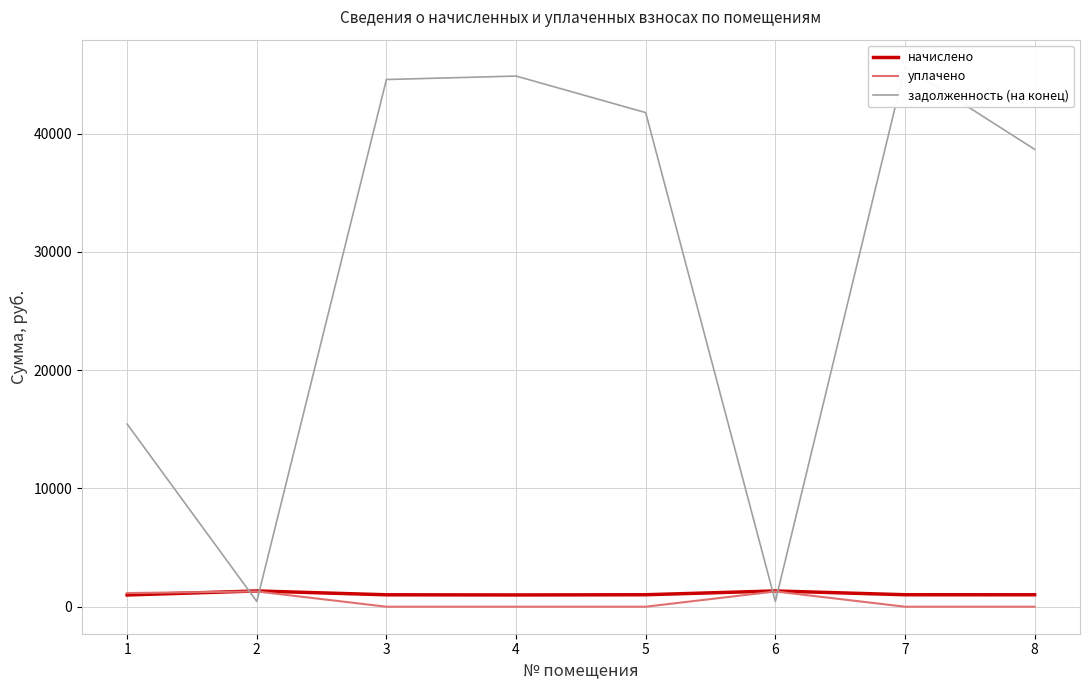

Is it true that уплачено equals 0.0 at 8?

True